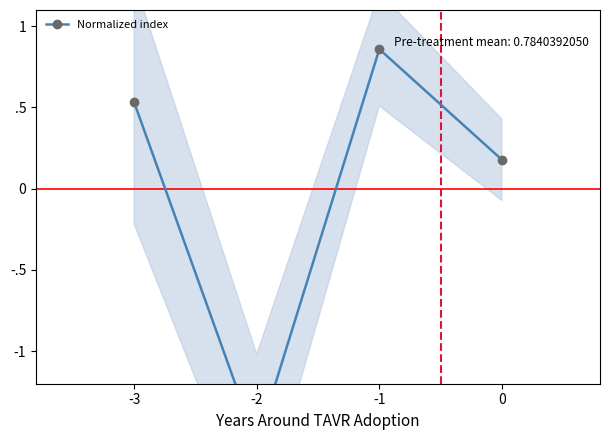

True or false: the data shows 0.3 at 0.

False